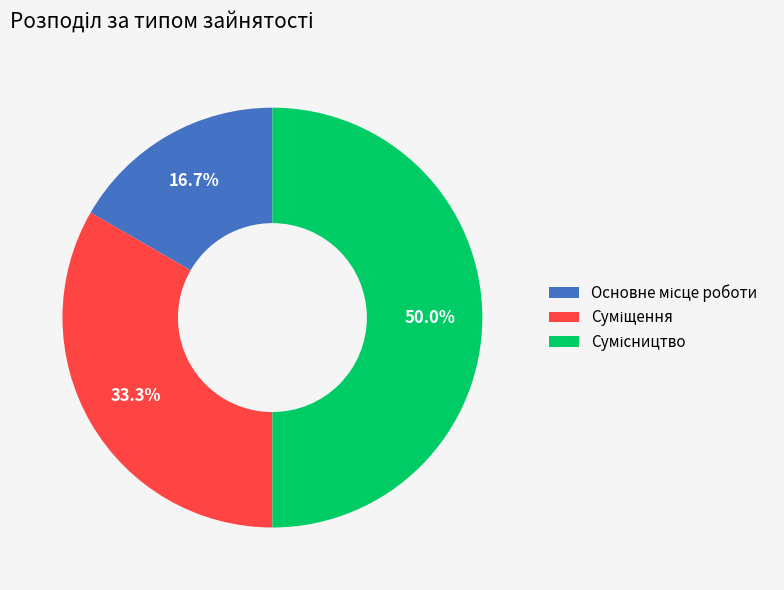

How many segments does this pie chart have?

3